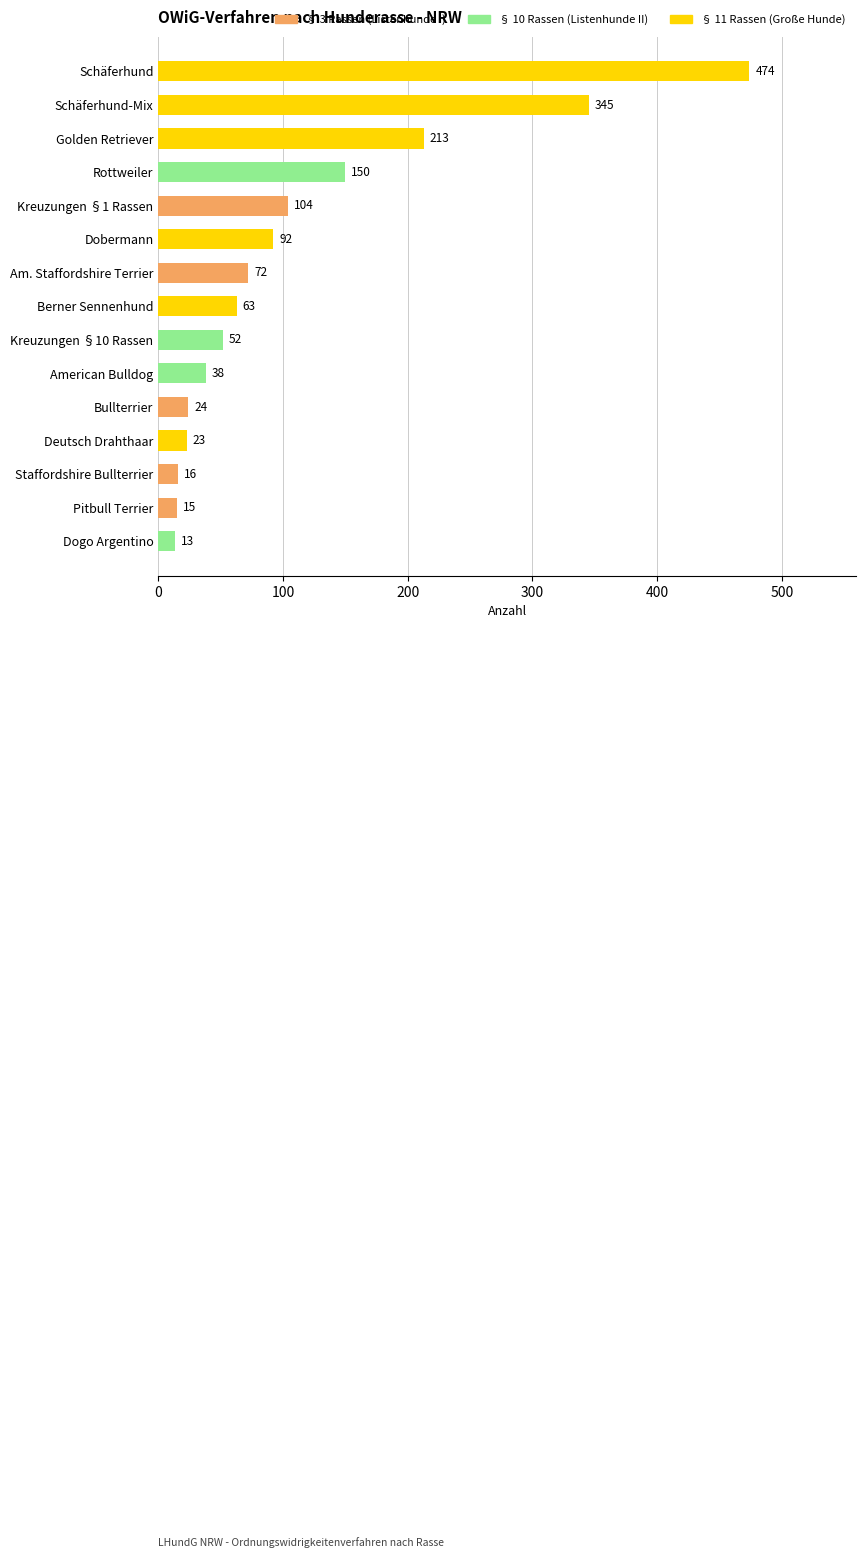

Rank the categories by value from lowest to highest.

Dogo Argentino, Pitbull Terrier, Staffordshire Bullterrier, Deutsch Drahthaar, Bullterrier, American Bulldog, Kreuzungen §10 Rassen, Berner Sennenhund, Am. Staffordshire Terrier, Dobermann, Kreuzungen §1 Rassen, Rottweiler, Golden Retriever, Schäferhund-Mix, Schäferhund